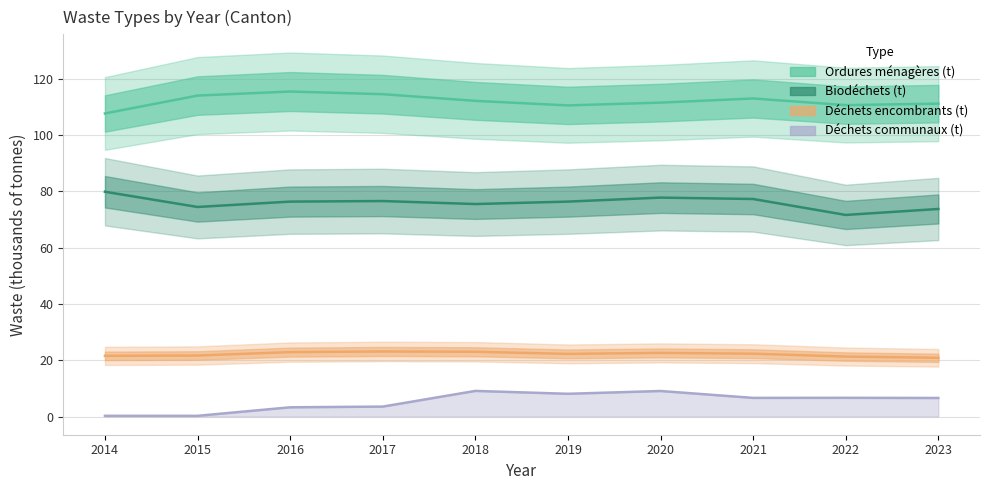

At which label does Déchets encombrants (t) reach its peak?

2017